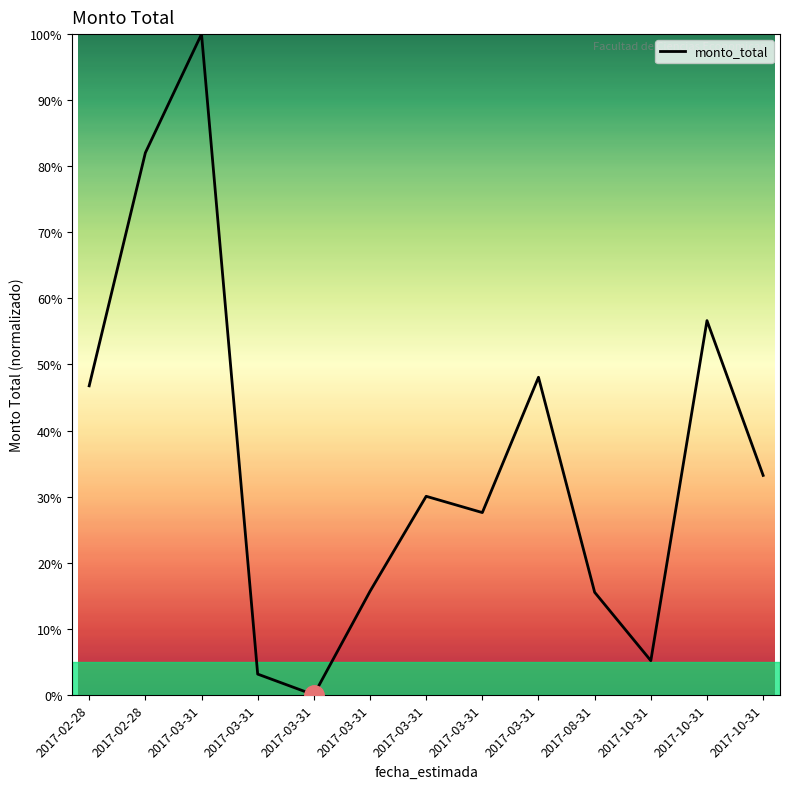

At which category does the chart reach its peak across all series?

2017-03-31